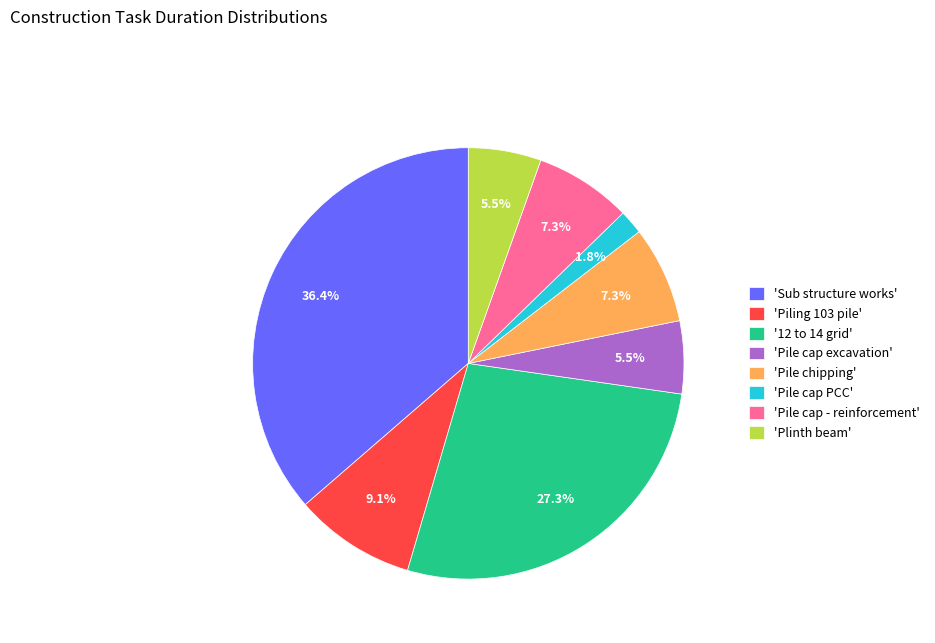

Combined, do 'Sub structure works' and 'Plinth beam' account for over 50%?

No